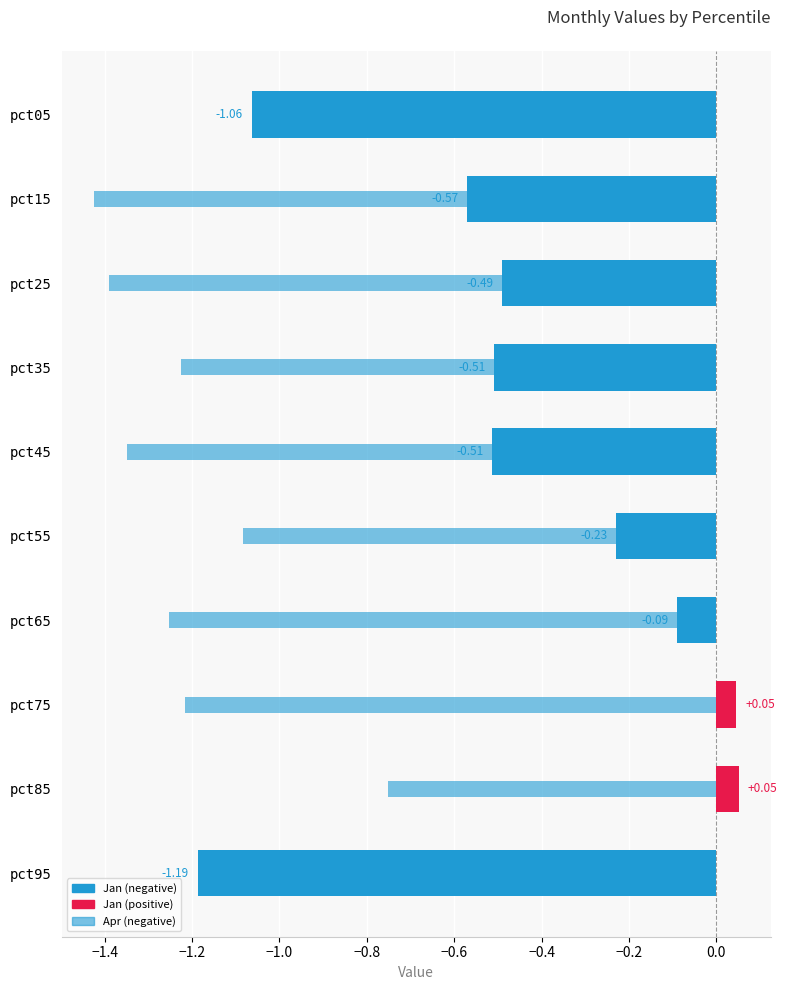

What is the lowest value of the Apr series?

-1.4